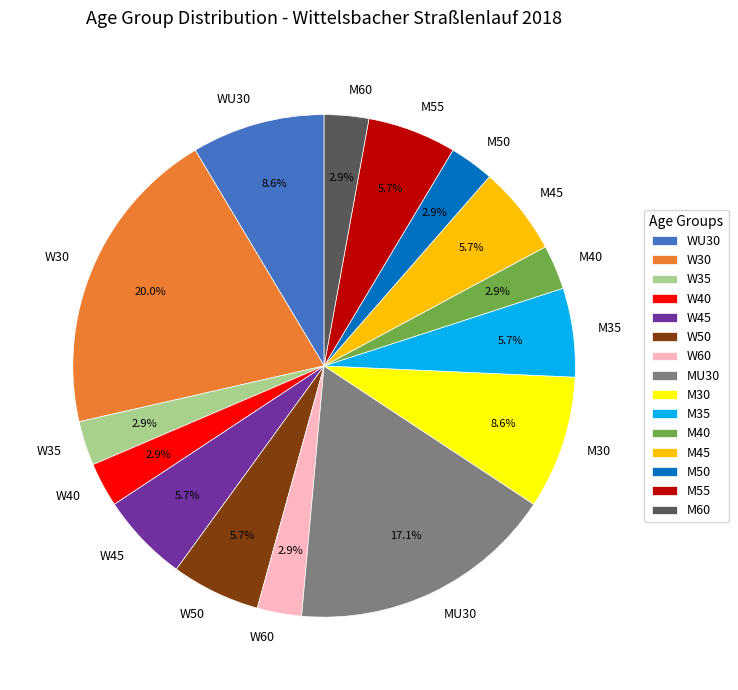

To the nearest percent, what is the difference between the W50 and WU30 slice percentages?

3%